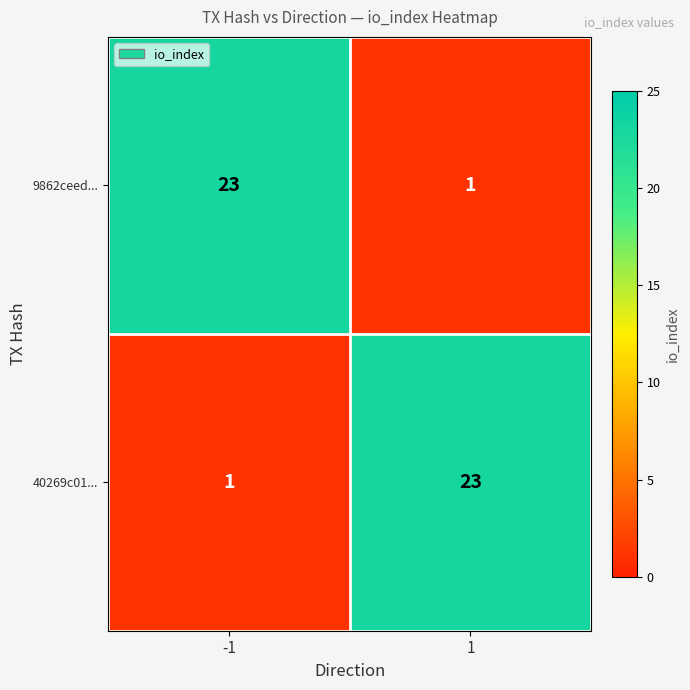

What is the difference between the maximum and minimum values in the 9862ceed... series?

22